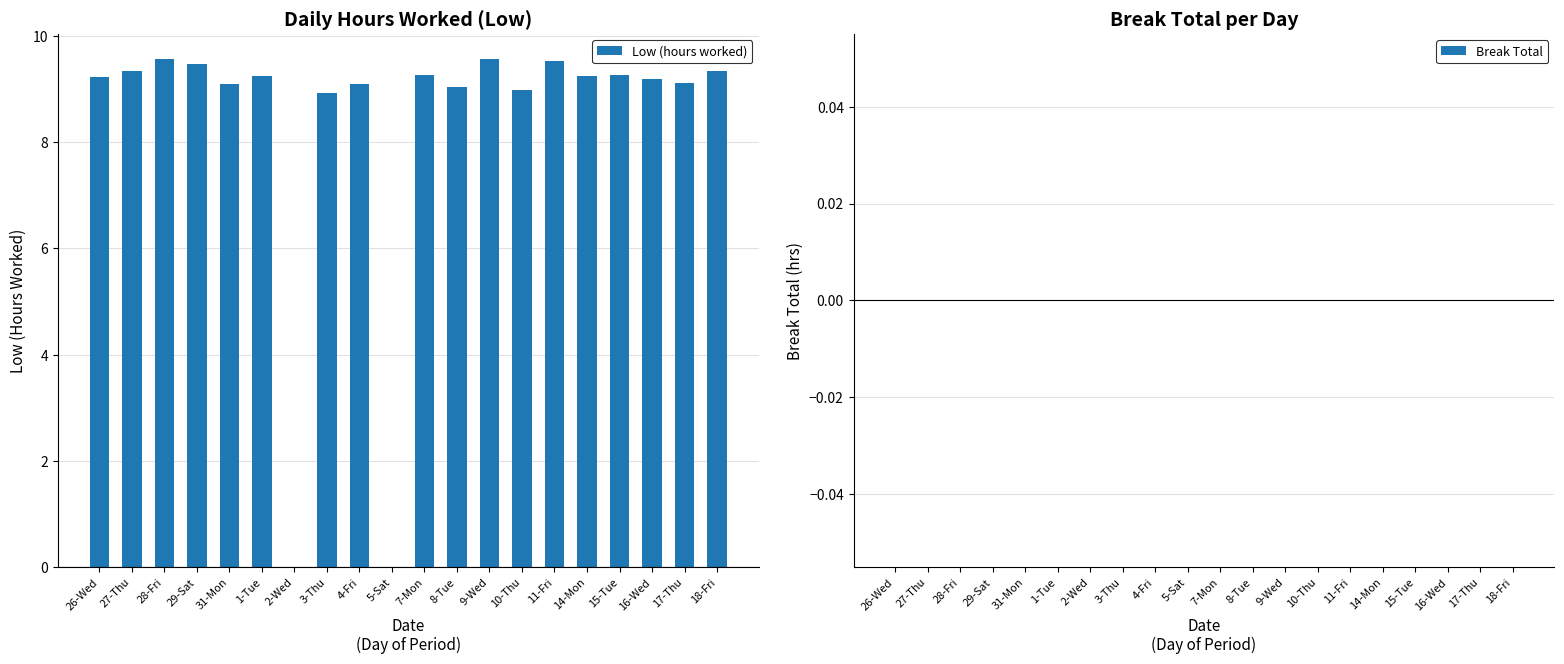

Is it true that the value at 15-Tue is 9.3?

True